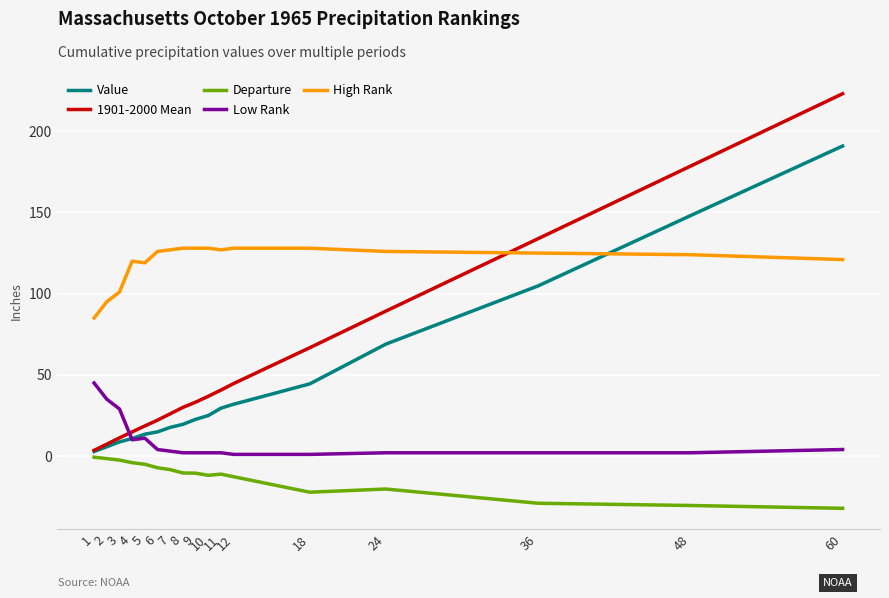

True or false: High Rank has a value of 120.0 at 4.

True